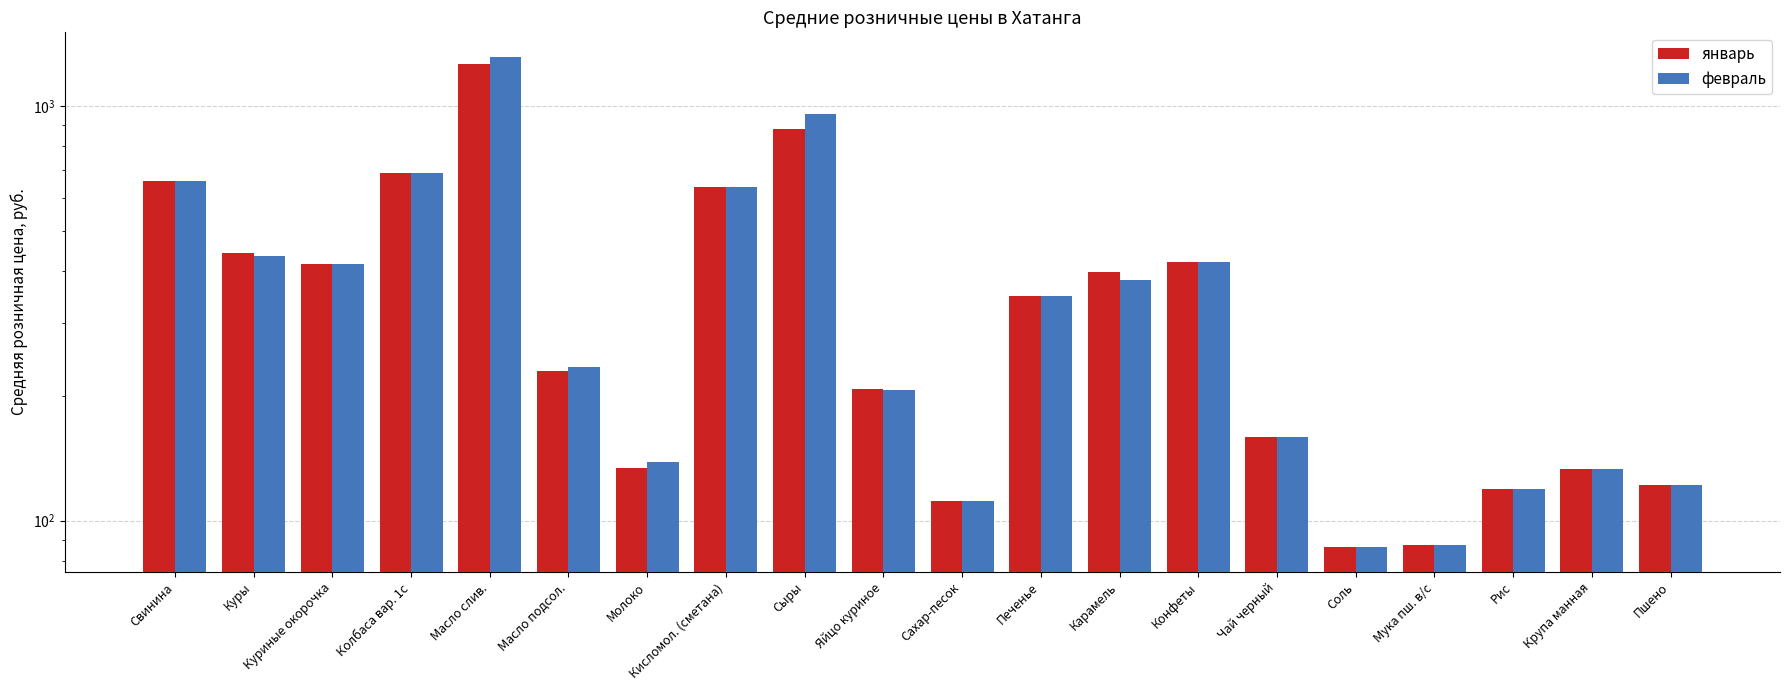

Reading right to left, list all the values displayed in this chart.

январь: 122.0	133.3	119.2	87.6	86.2	158.8	420.0	397.5	348.8	111.7	207.5	880.0	636.0	134.2	229.5	1264.5	690.2	415.3	442.3	657.5
февраль: 122.0	133.3	119.2	87.6	86.2	158.8	420.0	380.0	348.8	111.7	206.2	957.5	636.0	138.3	234.5	1313.2	690.2	416.3	435.8	657.5